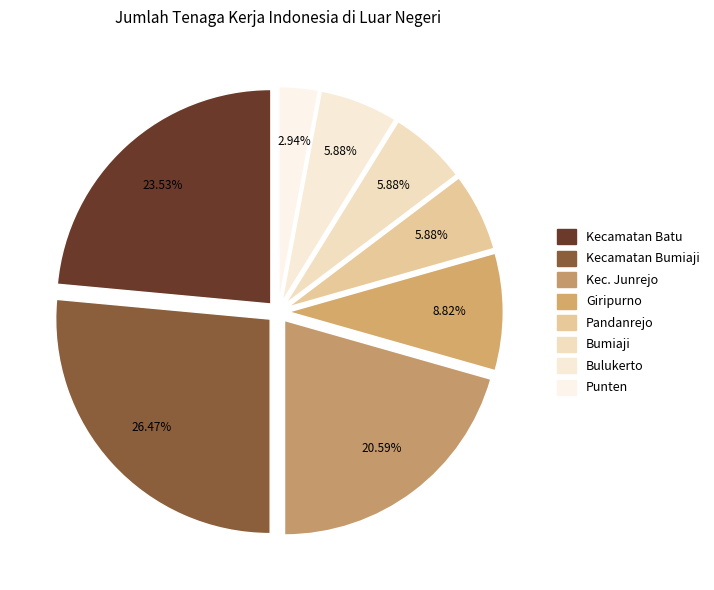

How many slices are in this pie chart?

8